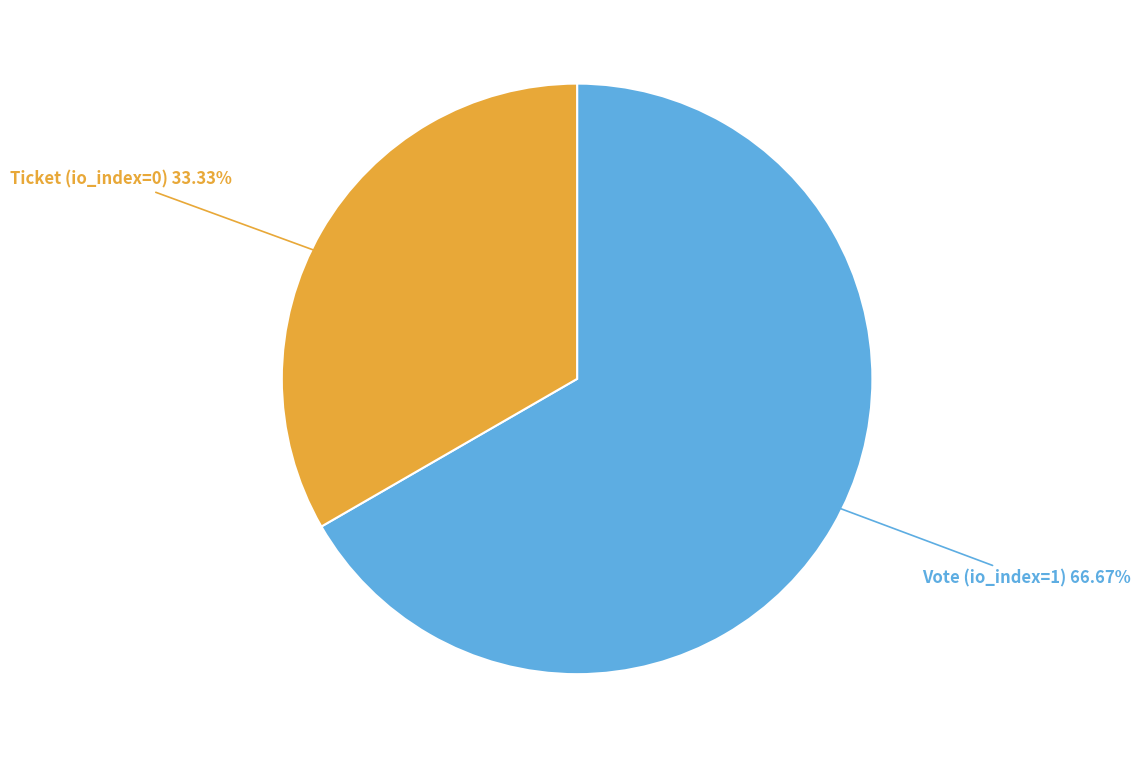

Between Vote and Ticket, which is larger?

Vote